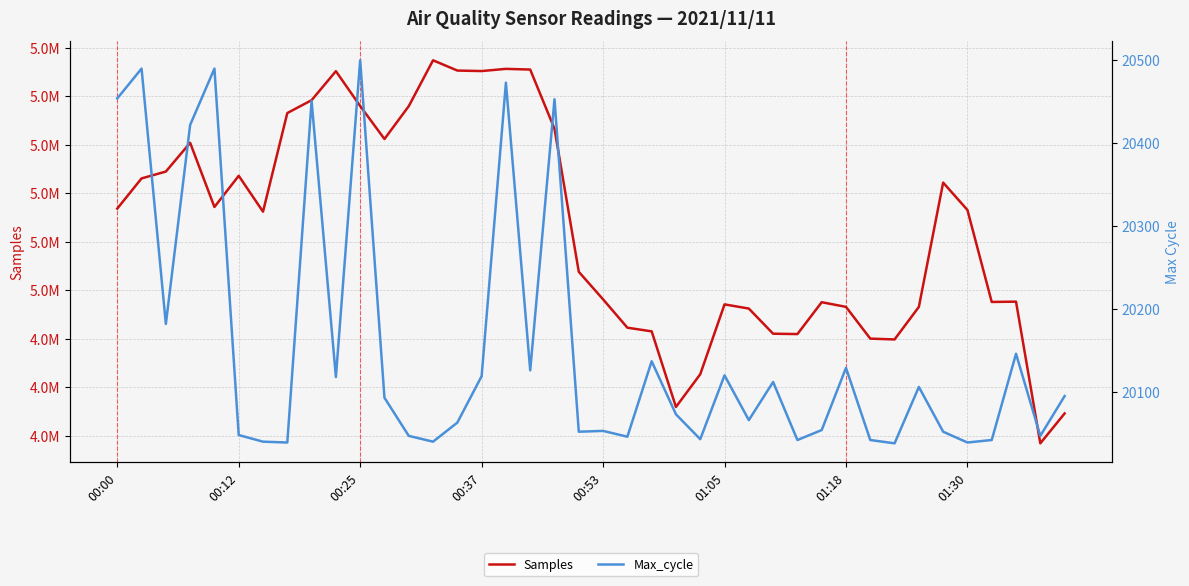

What is the difference between the maximum and minimum values in the Max_cycle series?

462